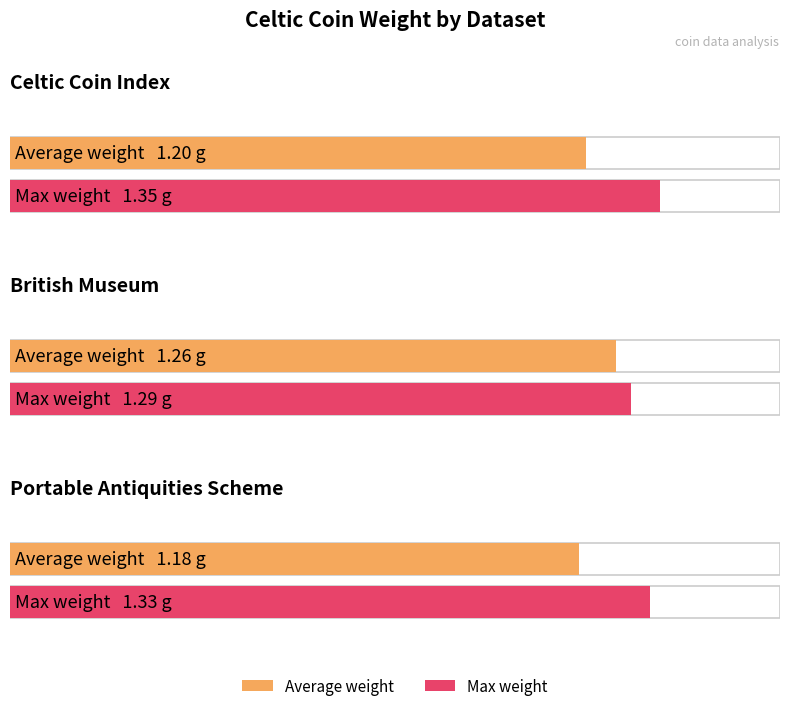

What is the spread (max minus min) of values at Celtic Coin Index?

0.2